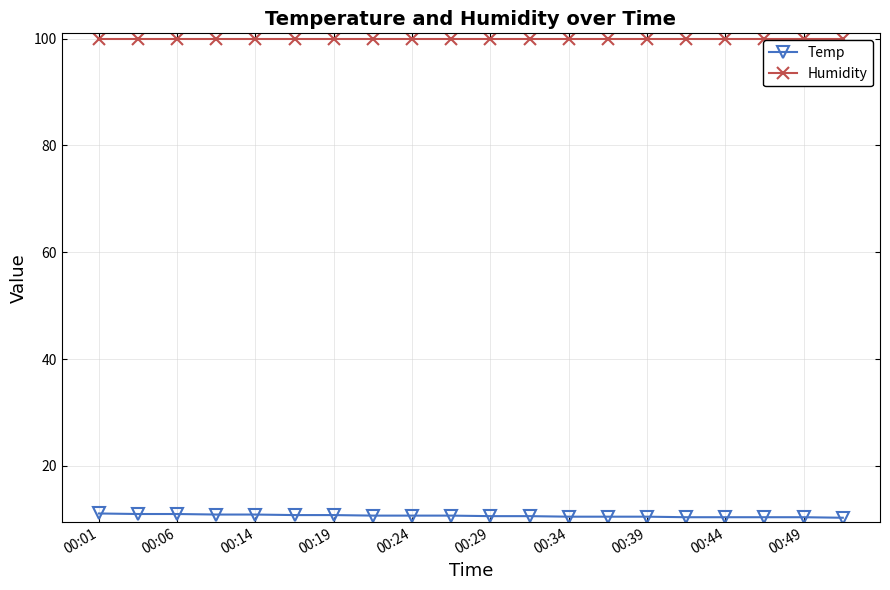

At how many categories does at least one series exceed 38?

20